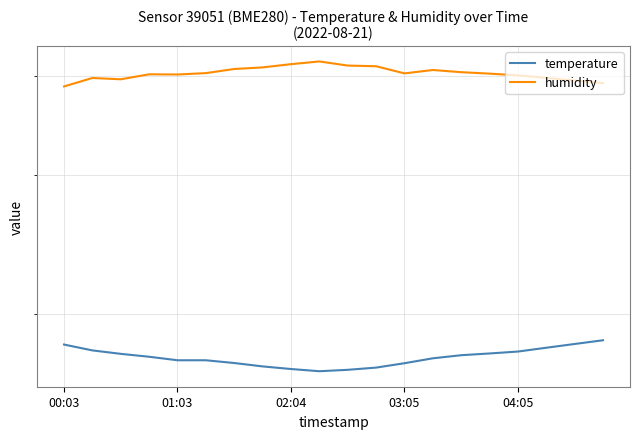

Does the chart have visible grid lines?

Yes